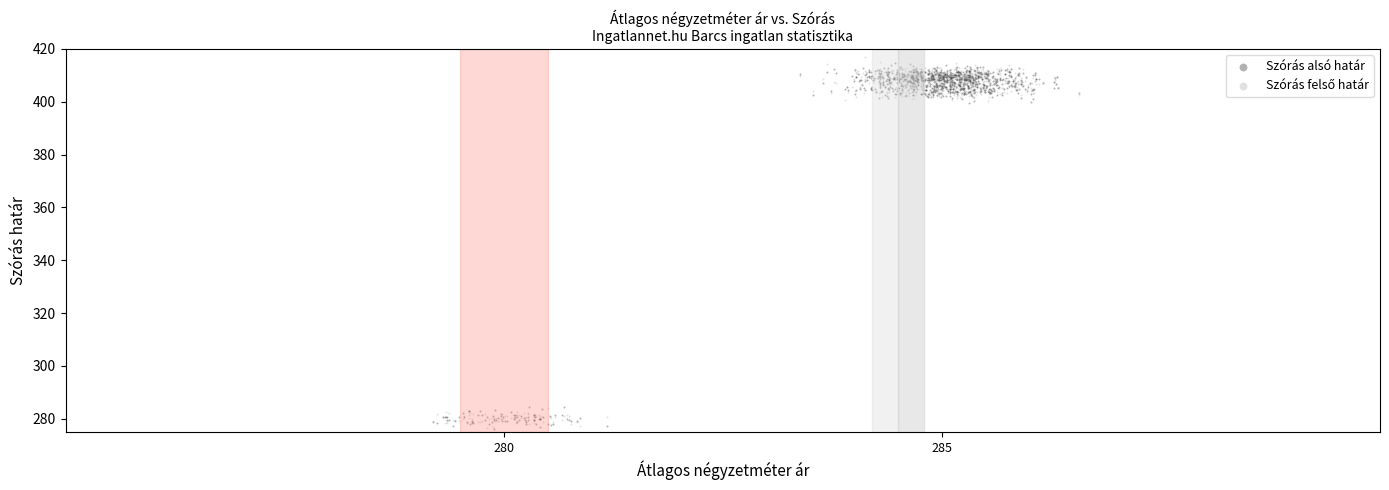

Across all data points, what is the range of X values (max minus min)?

7.4